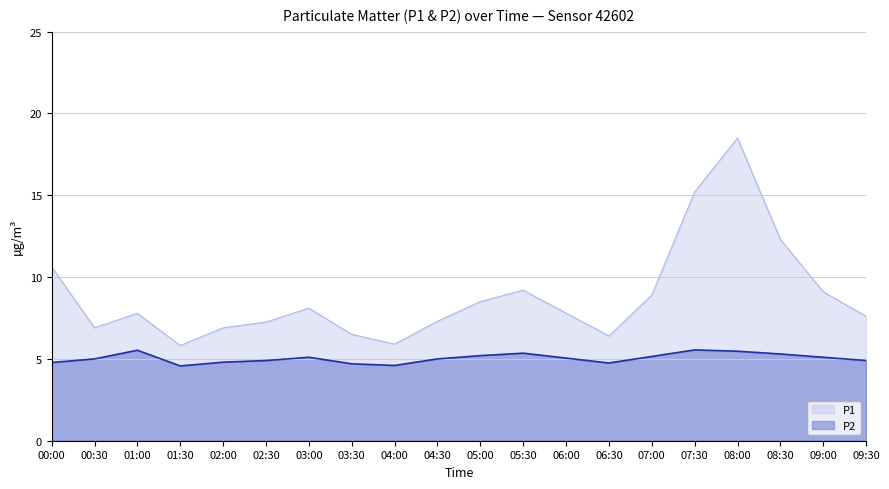

How many interior local valleys does the P1 series have?

4